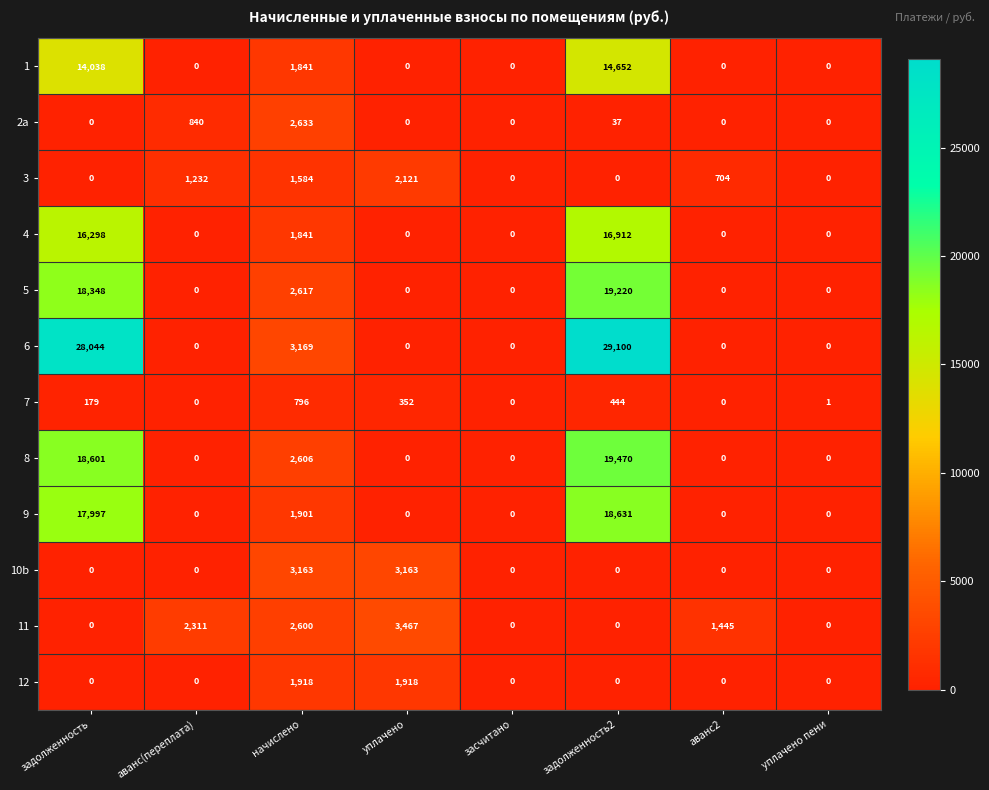

The 5 series shows -11191 at засчитано. True or false?

False